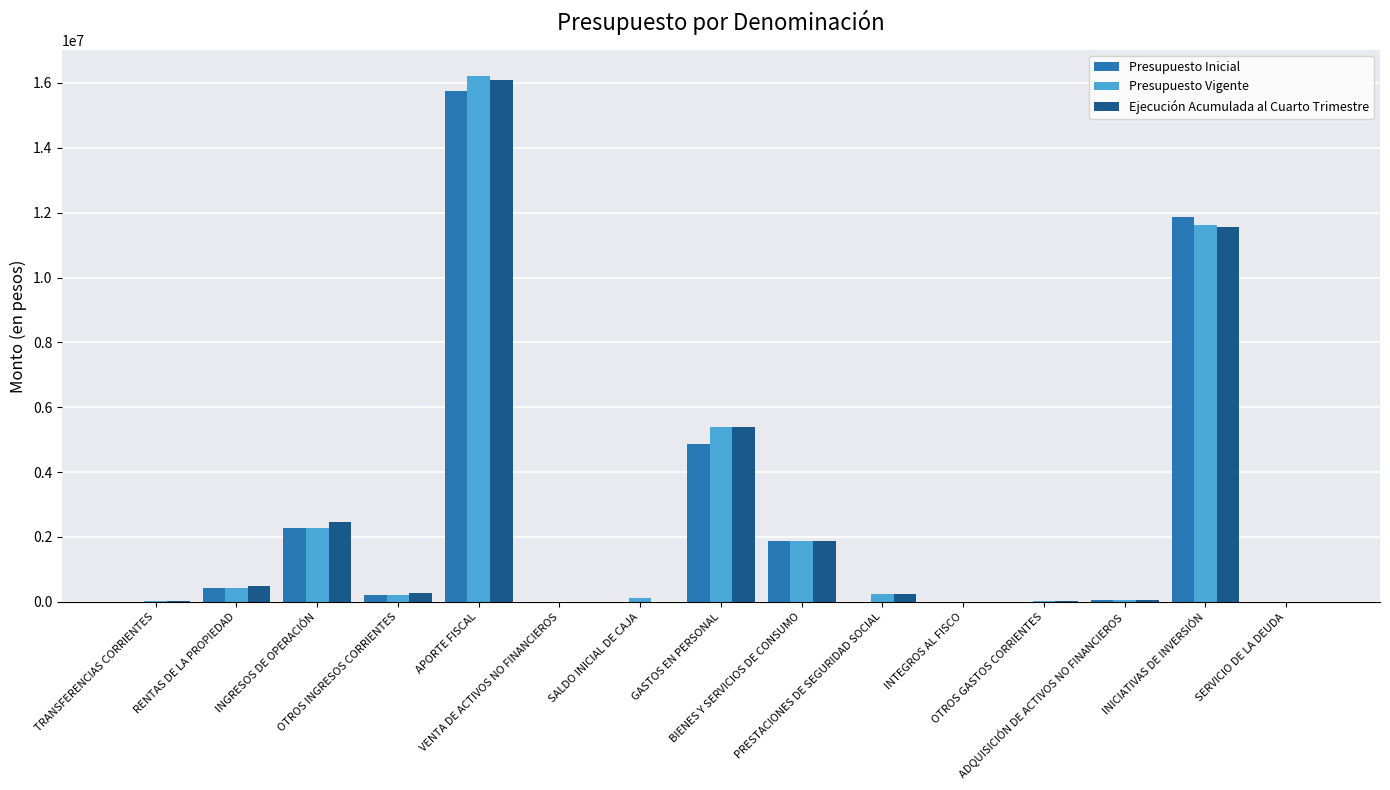

Is it true that Presupuesto Inicial equals -7717844 at PRESTACIONES DE SEGURIDAD SOCIAL?

False